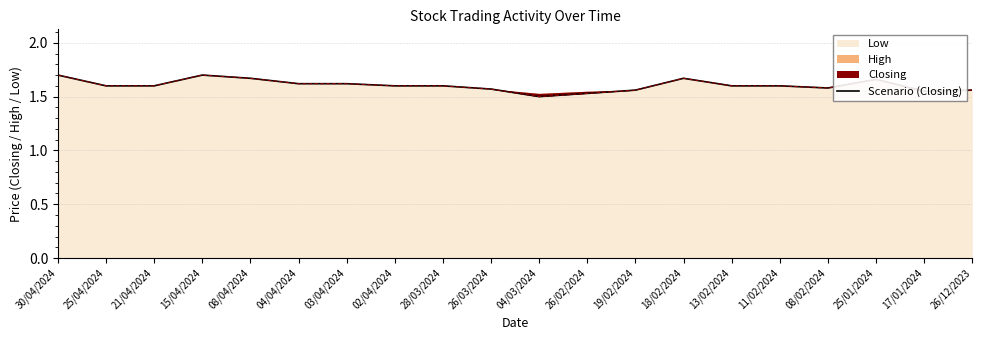

What is the difference between the values at 30/04/2024 and 03/04/2024?

0.1